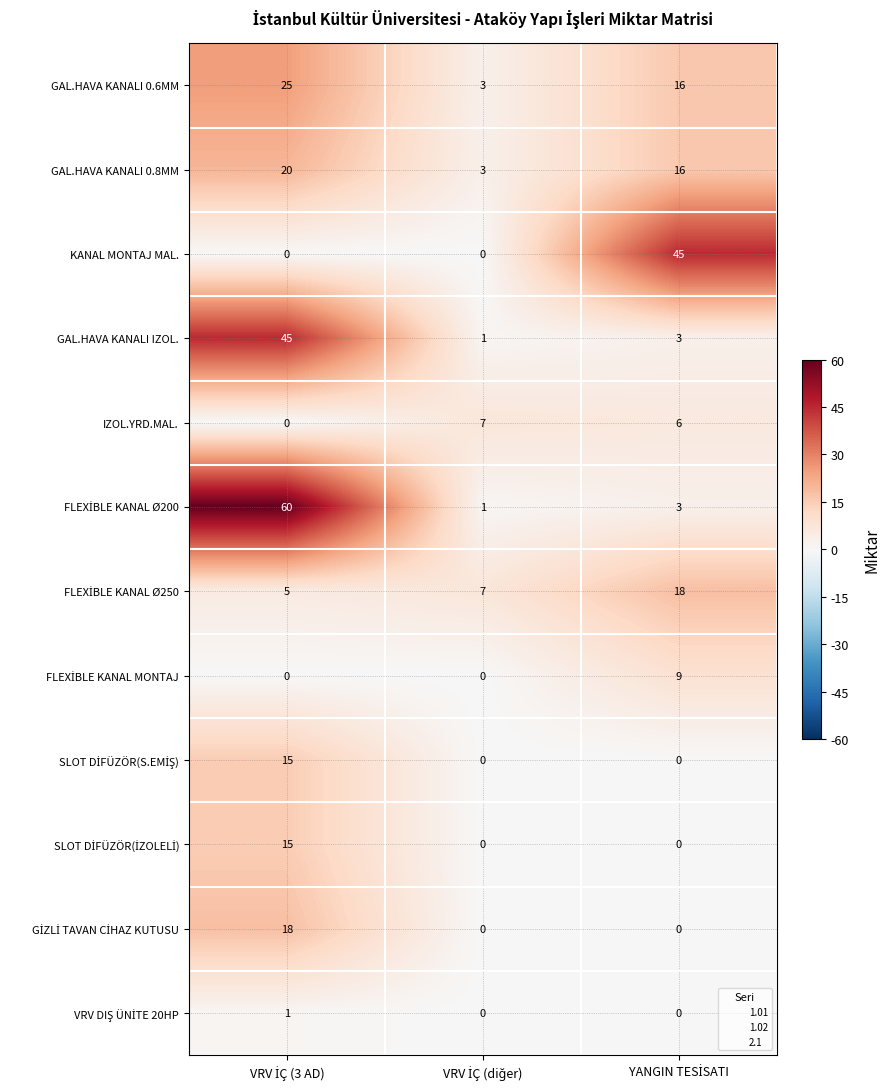

What is the sum of all KANAL MONTAJ MAL. values?

45